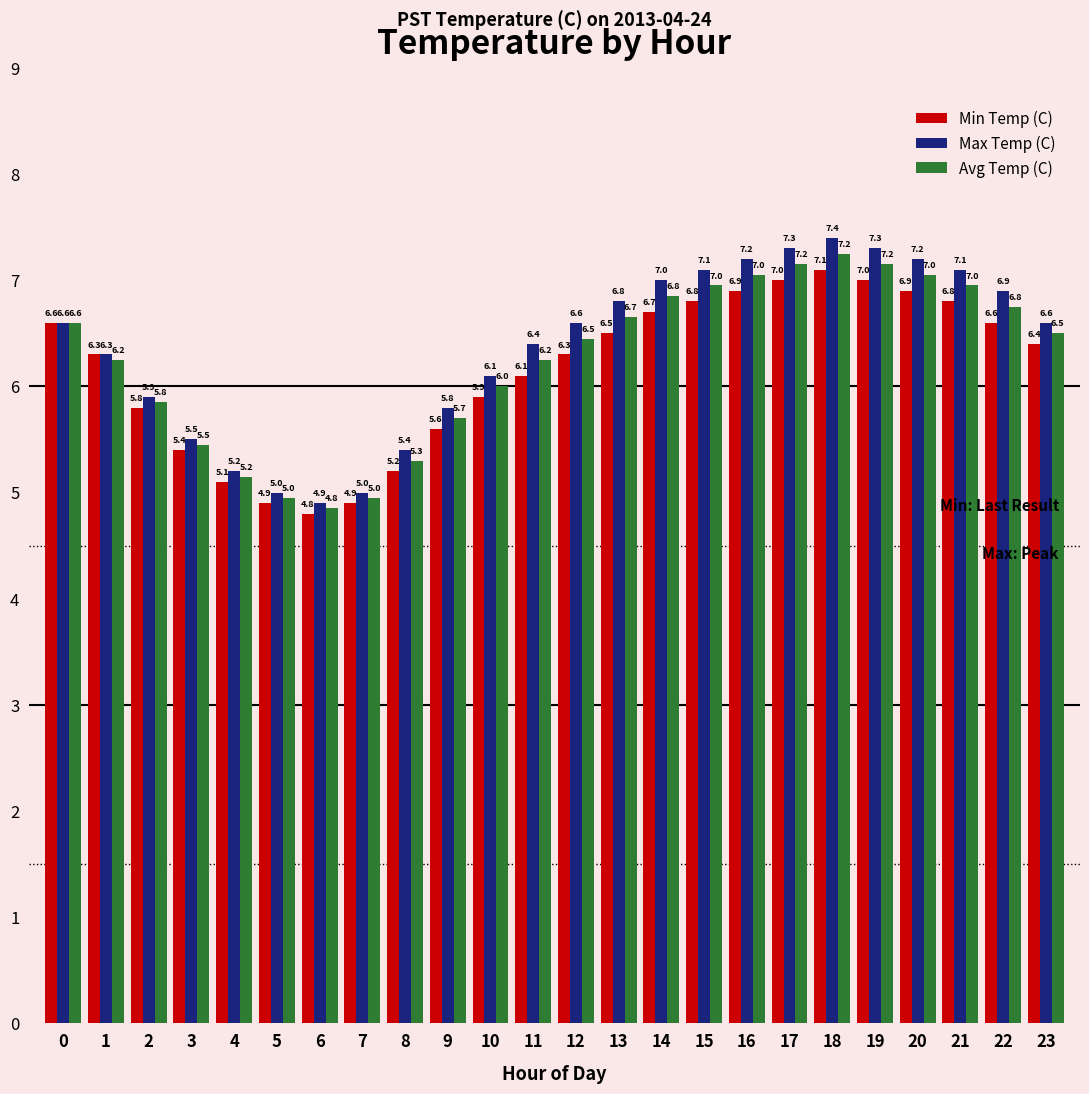

What is the value of the Min Temp (C) bar at the 4th from the left?

5.4